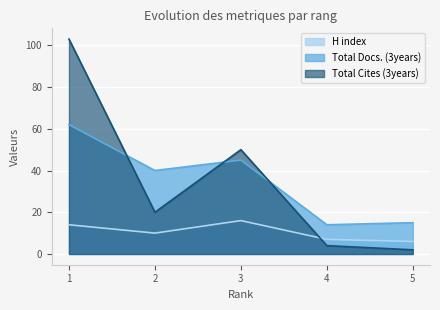

In H index, how many points are lower than both neighbors (excluding endpoints)?

1